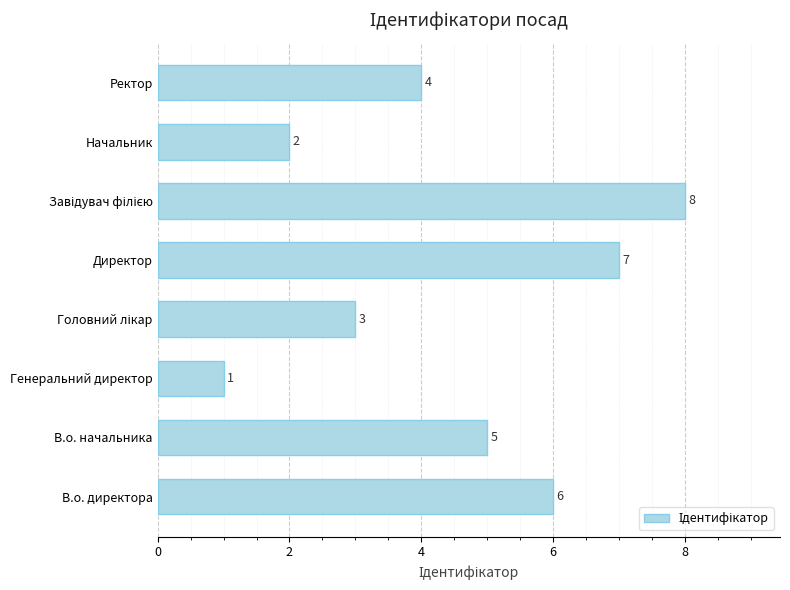

What is the difference between the second highest and second lowest values?

5